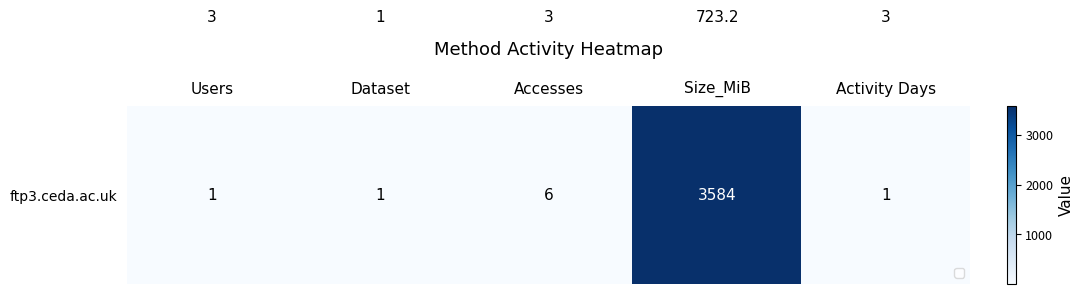

What is the spread (max minus min) of values at Accesses?

3.0